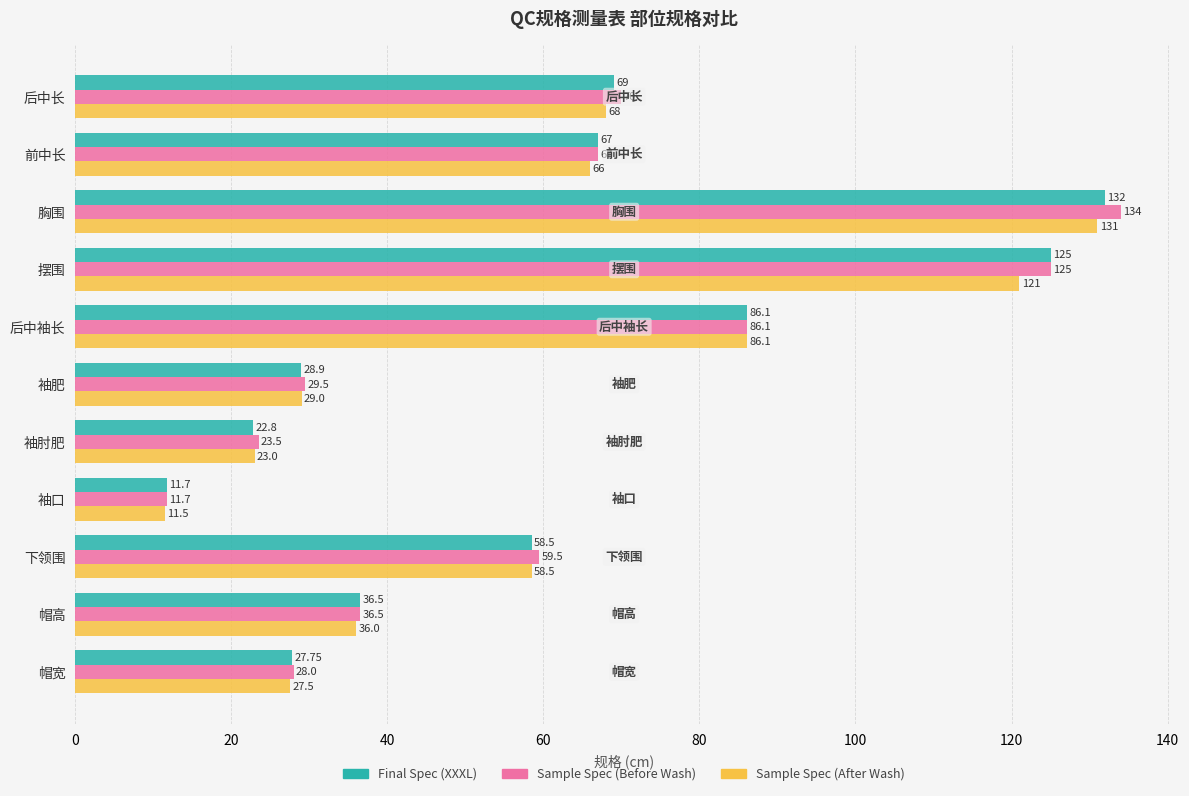

At how many categories does at least one series exceed 39?

6